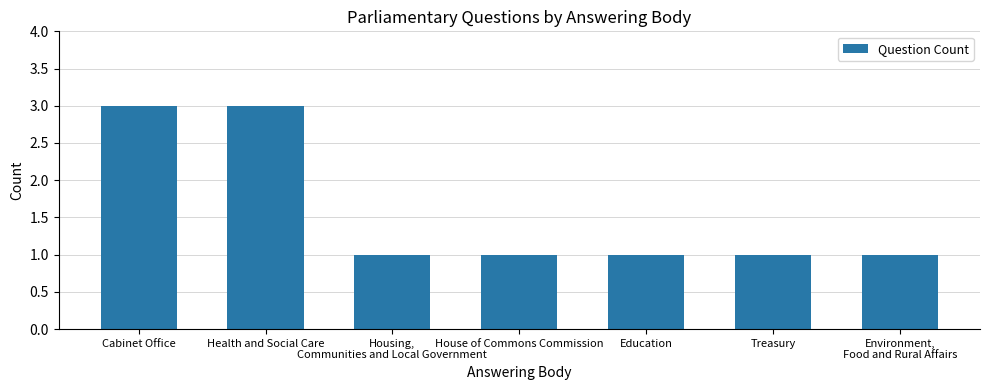

What is the maximum value shown in the chart?

3